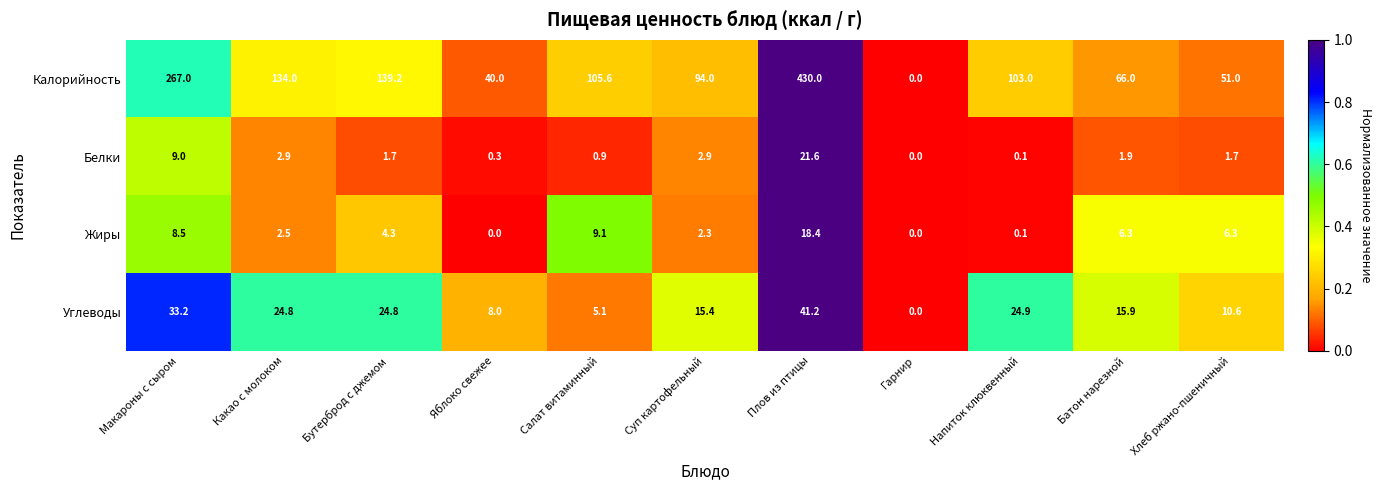

What is the total value across all series at Суп картофельный?

114.6